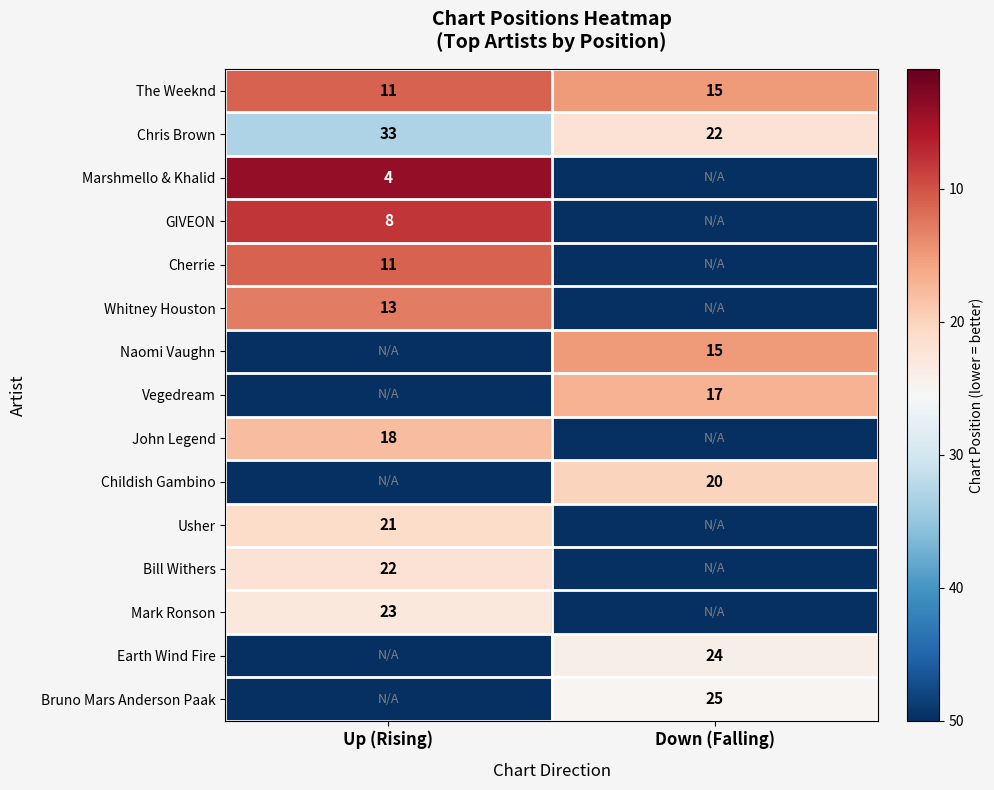

What is the average value of the The Weeknd series?

13